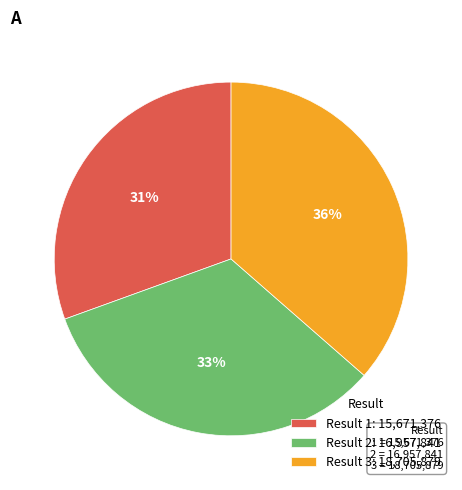

Rank the categories by value from highest to lowest.

3, 2, 1